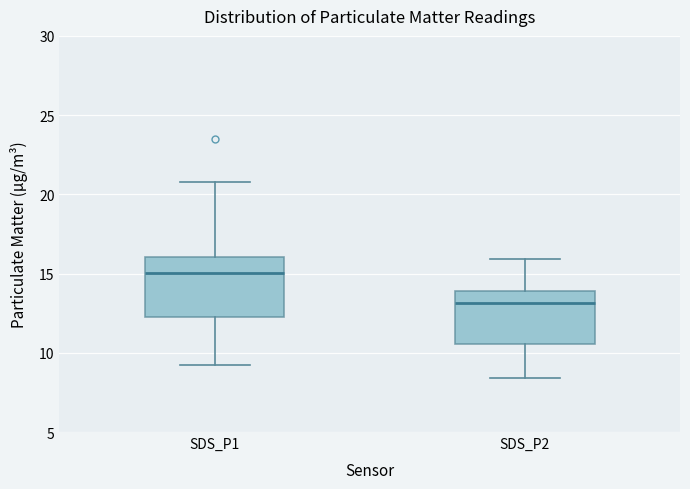

Which box's median line is the highest?

SDS_P1